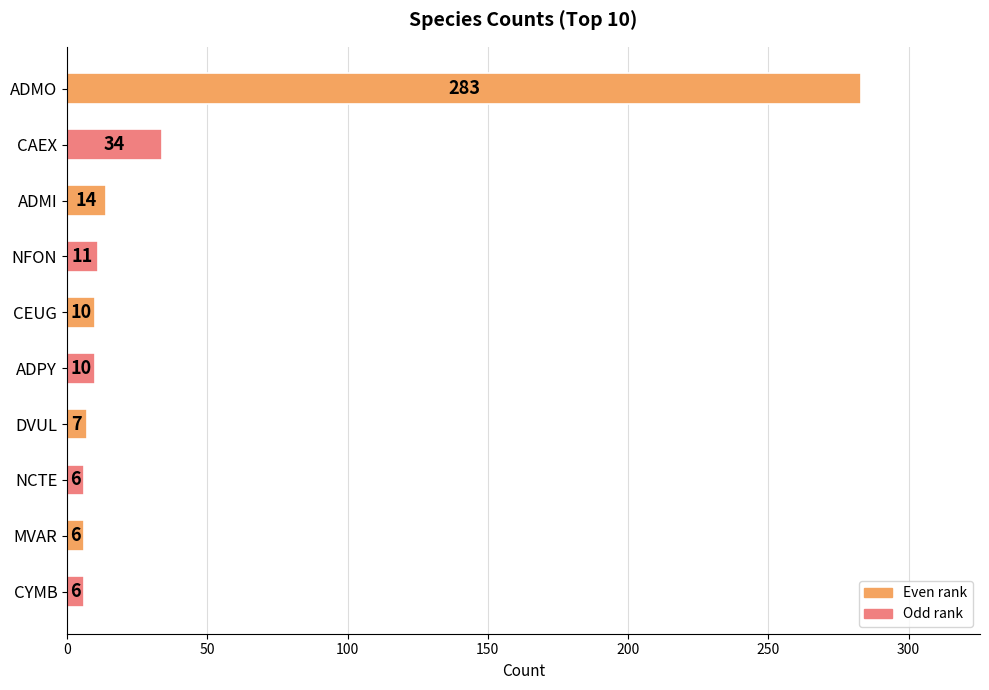

Are the bars grouped side by side (vs. stacked)?

No